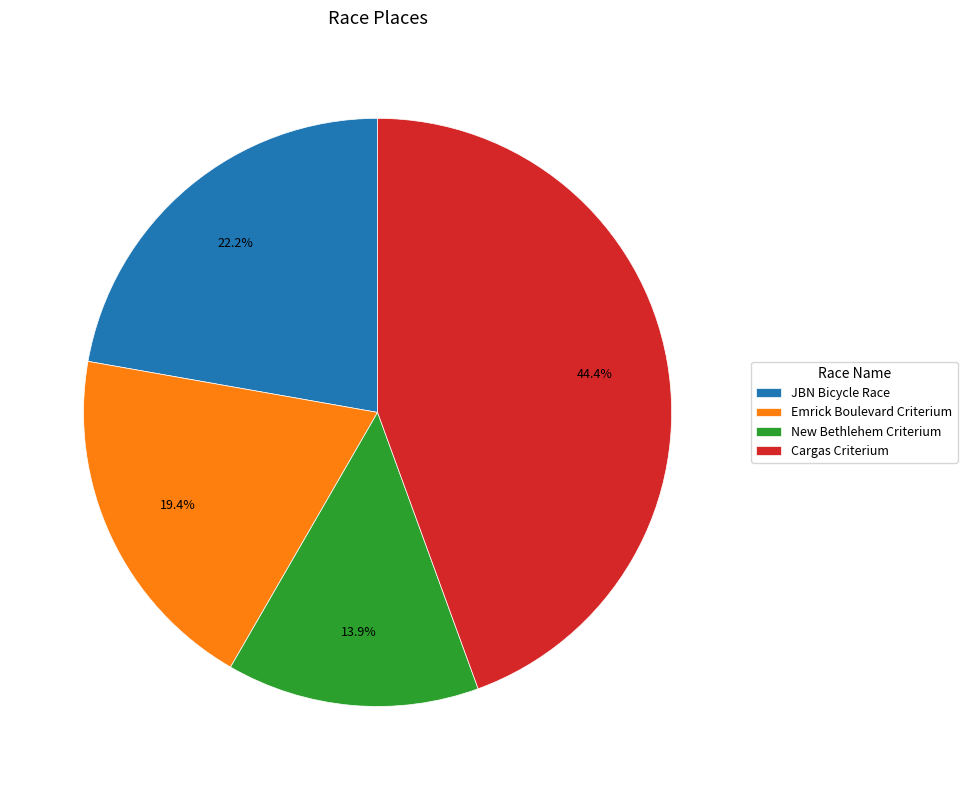

How much of the chart is everything except Emrick Boulevard Criterium?

80.6%